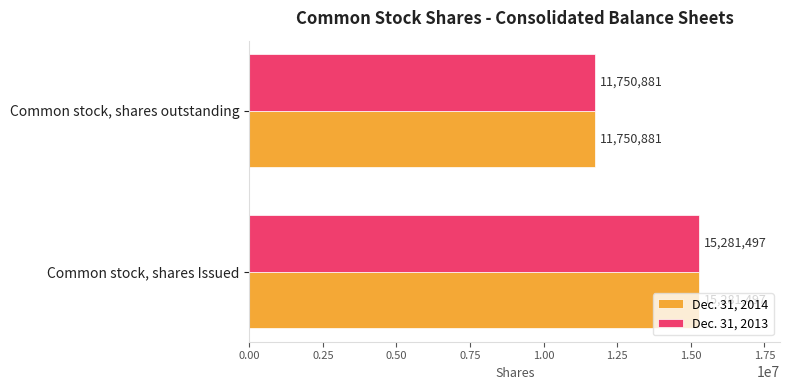

How many data points does each series have?

2